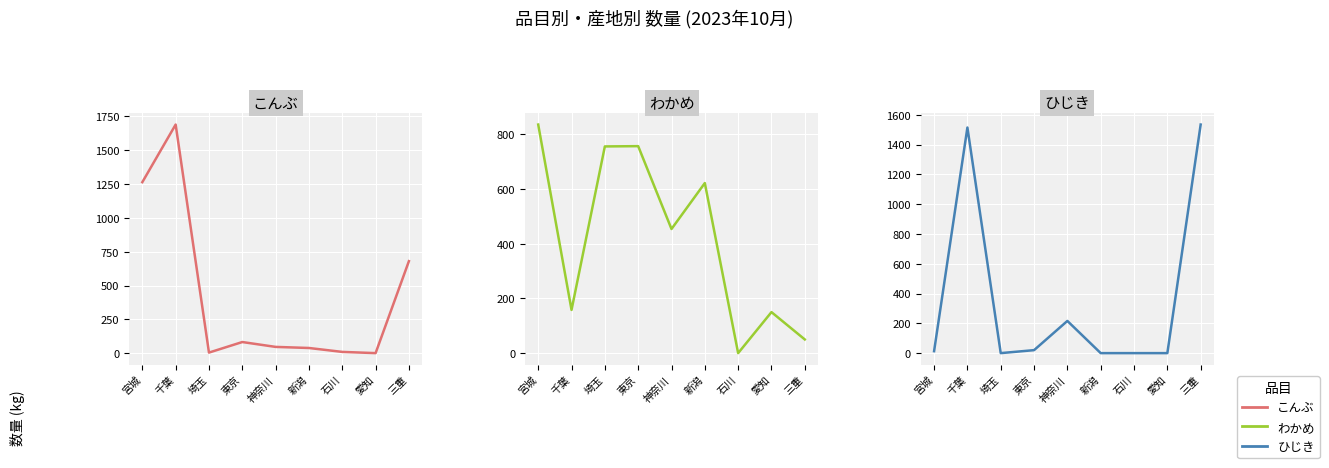

True or false: わかめ has more than 2 points higher than both neighbors.

True